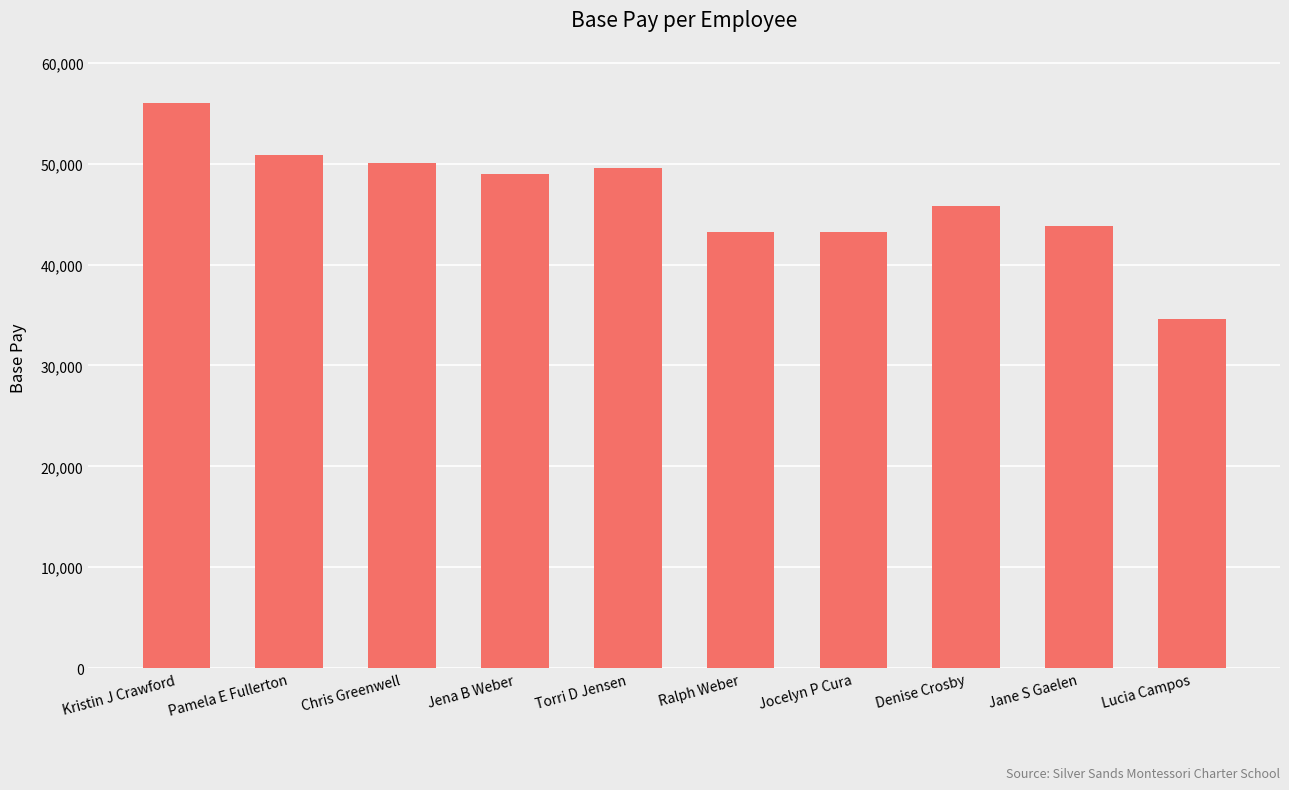

How many distinct data groups are displayed?

1